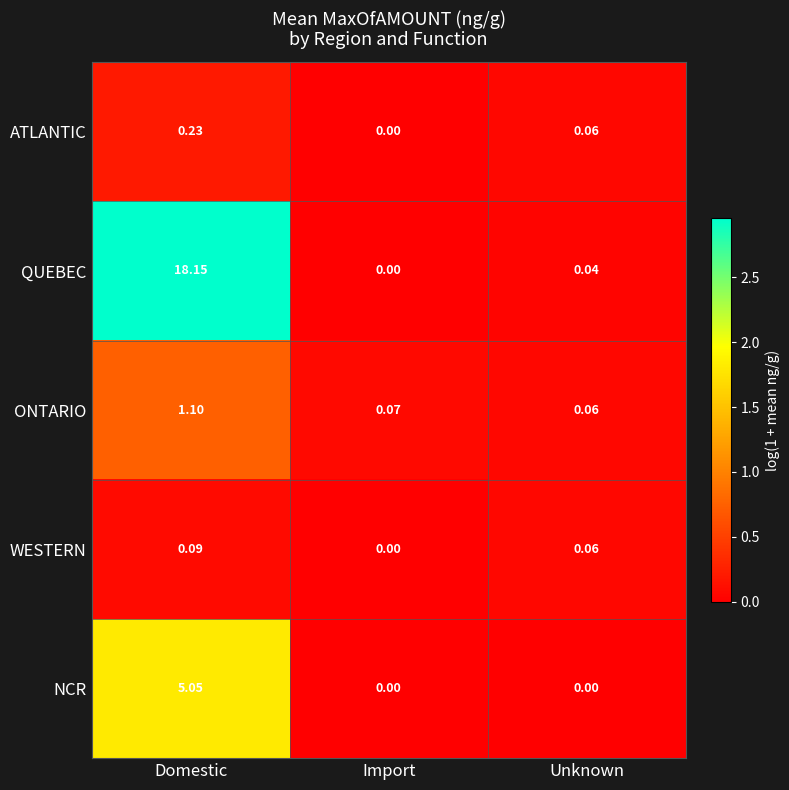

How many data points does each series have?

3